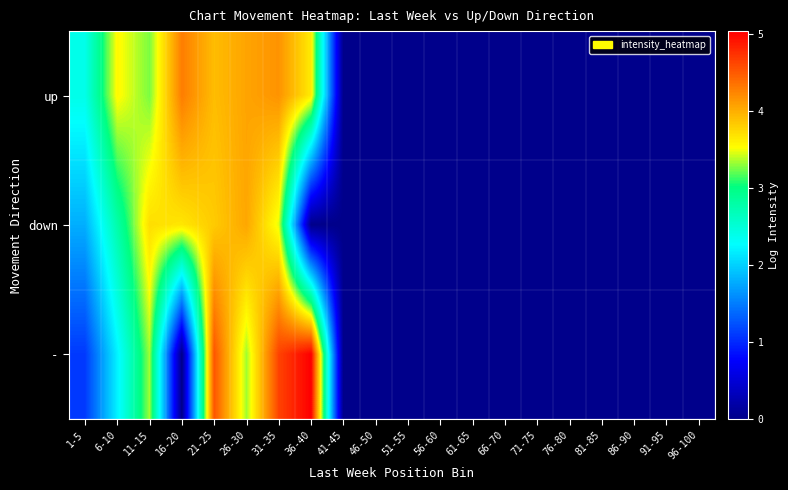

What is the total value across all series at 31-35?

12.3